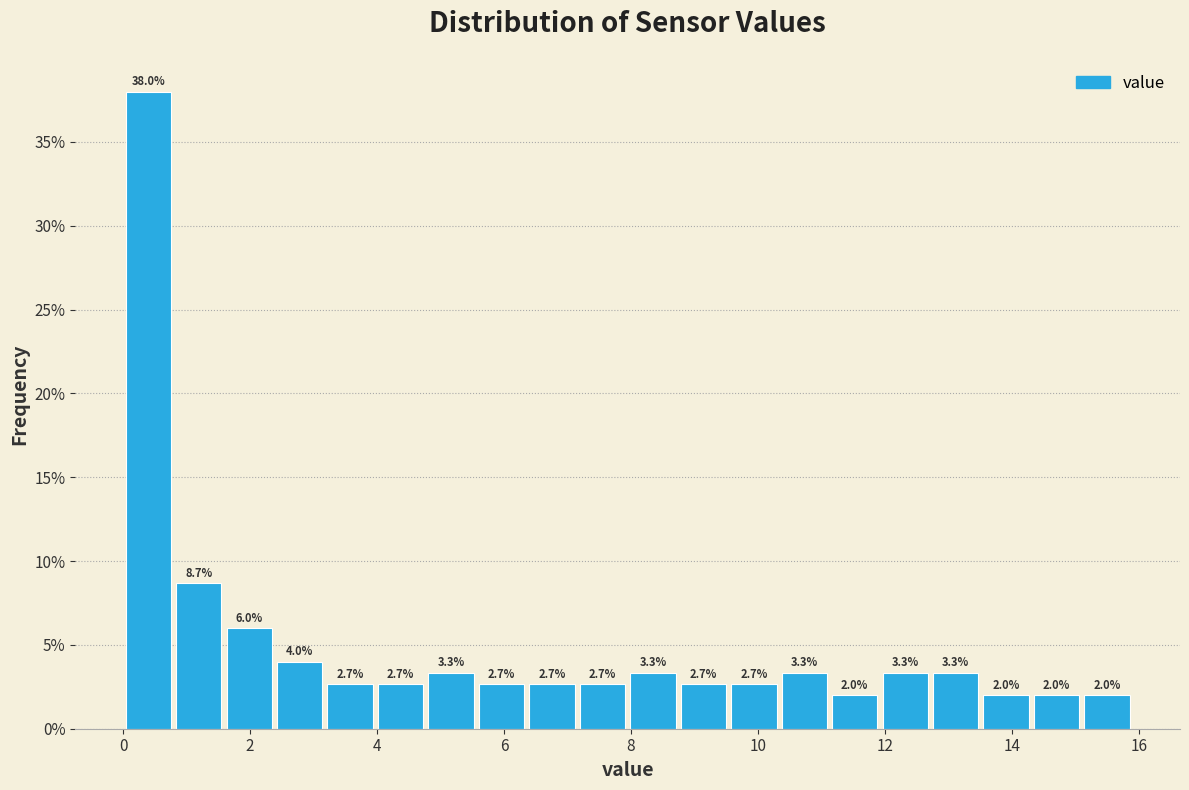

Around what value on the x-axis is the tallest bar? Give the approximate position of its centre, as read against the axis.

0.4